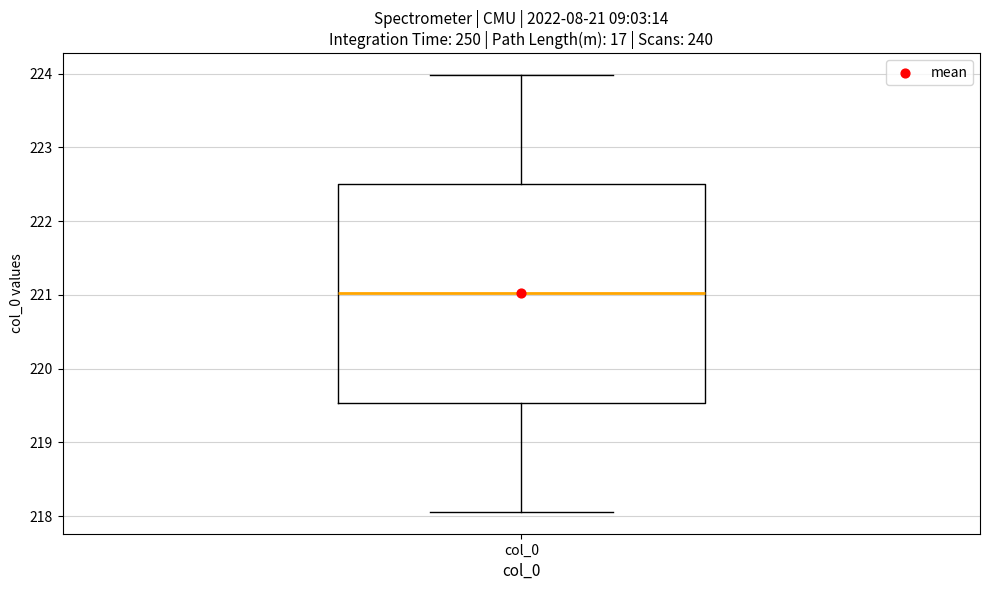

Read this box plot against the y-axis: the position of the median line, the range covered by the box, and the ends of both whiskers. The values are not printed on the chart, so give them approximately, as read against the axis.

median 221.0, box 219.5 to 222.5, whiskers 218.1 to 224.0